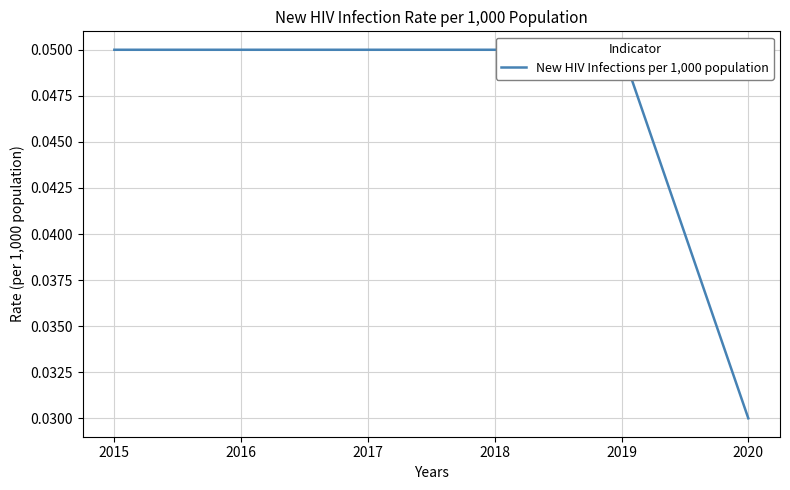

Rank the categories by value from lowest to highest.

2020, 2015, 2016, 2017, 2018, 2019